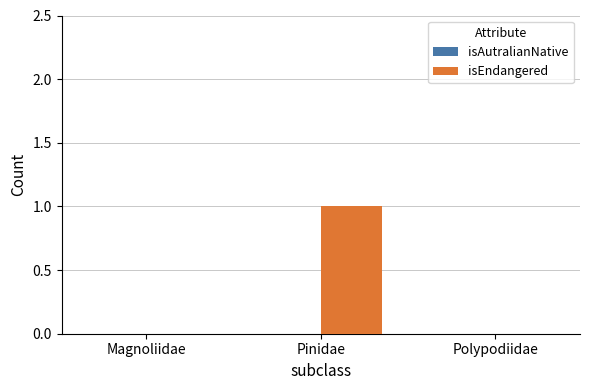

The chart shows a value of 1 at Magnoliidae. True or false?

False